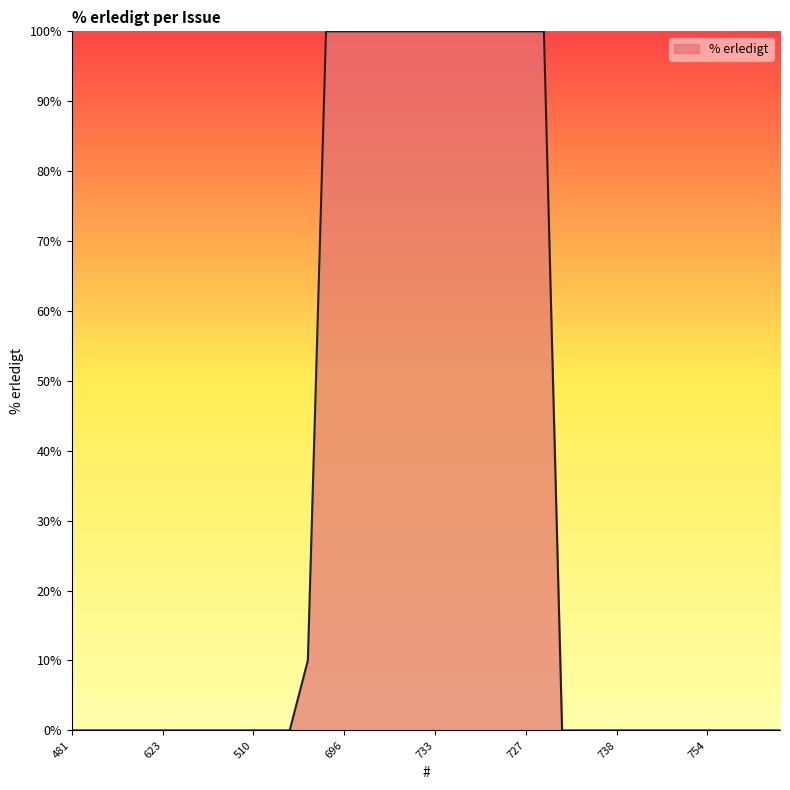

What is the difference between the maximum and minimum values?

100